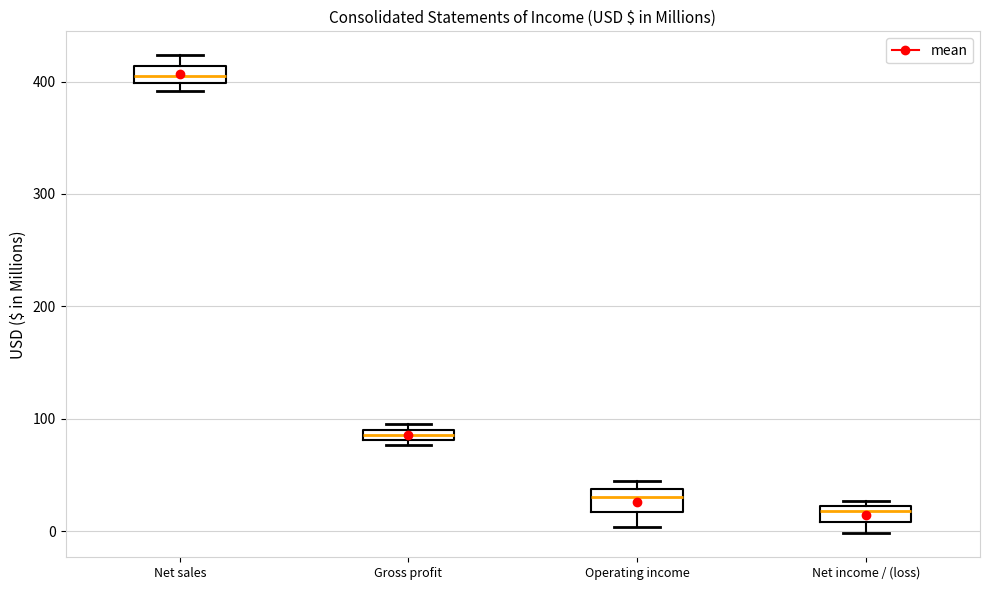

Which box has the highest median line?

Net sales